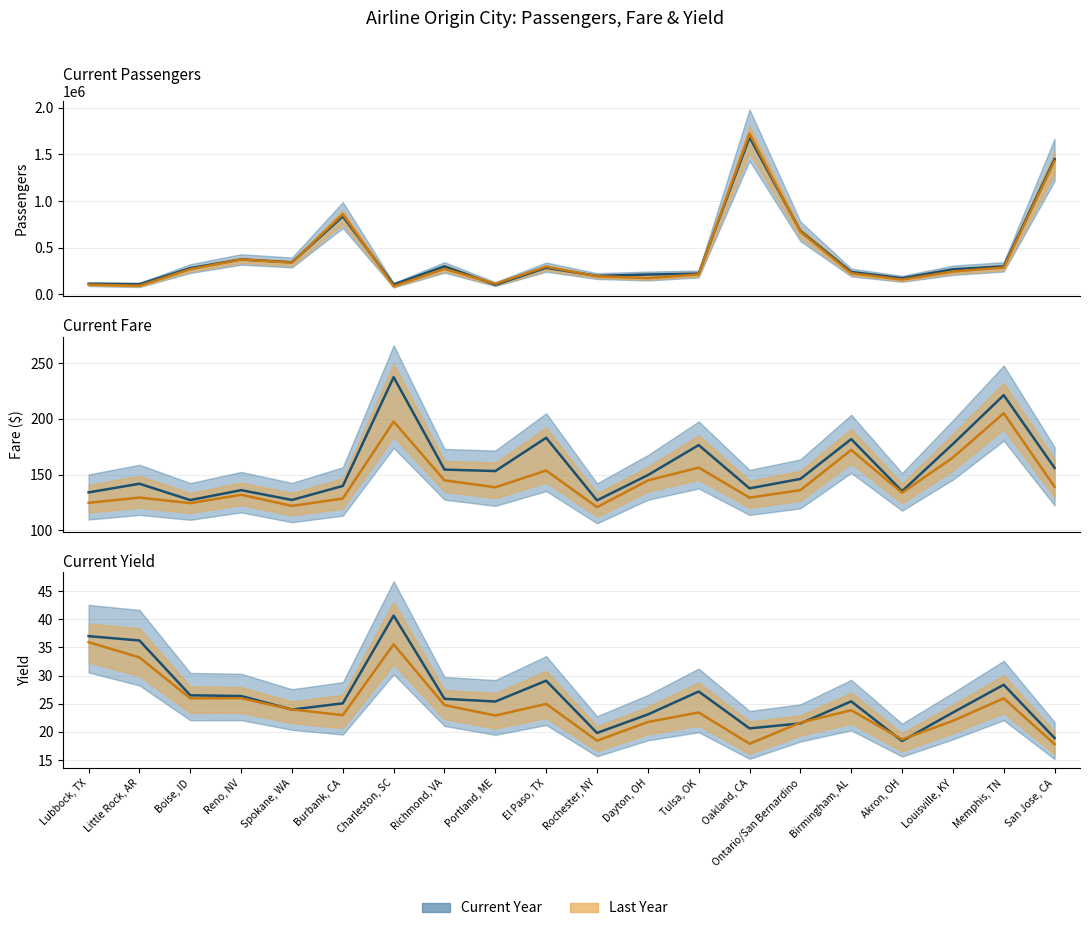

Is it true that cur_yield equals 17.3 at Memphis, TN?

False